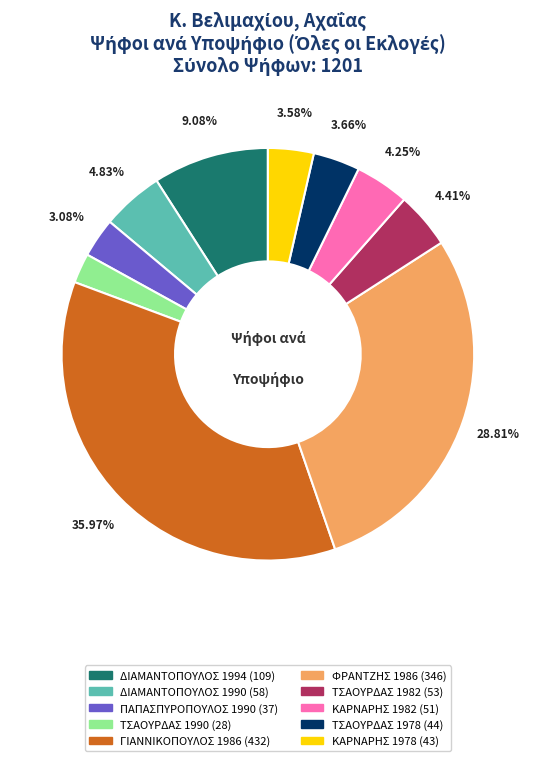

What is the ratio of the value at ΚΑΡΝΑΡΗΣ 1978 to the value at ΚΑΡΝΑΡΗΣ 1982?

0.8